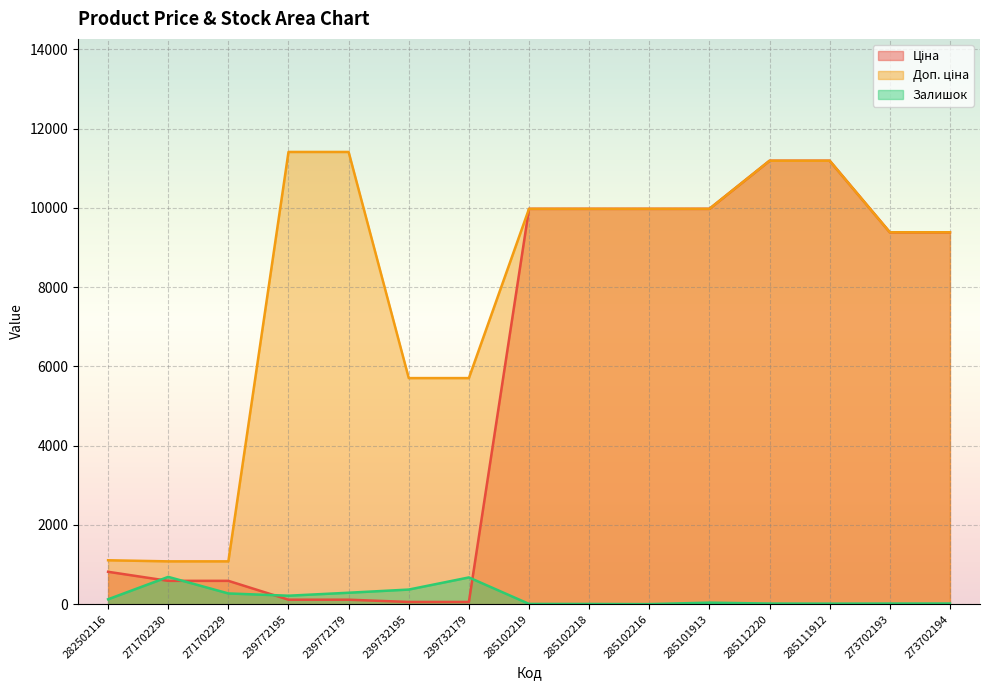

Is it true that Доп. ціна equals 1557.0 at 271702229?

False